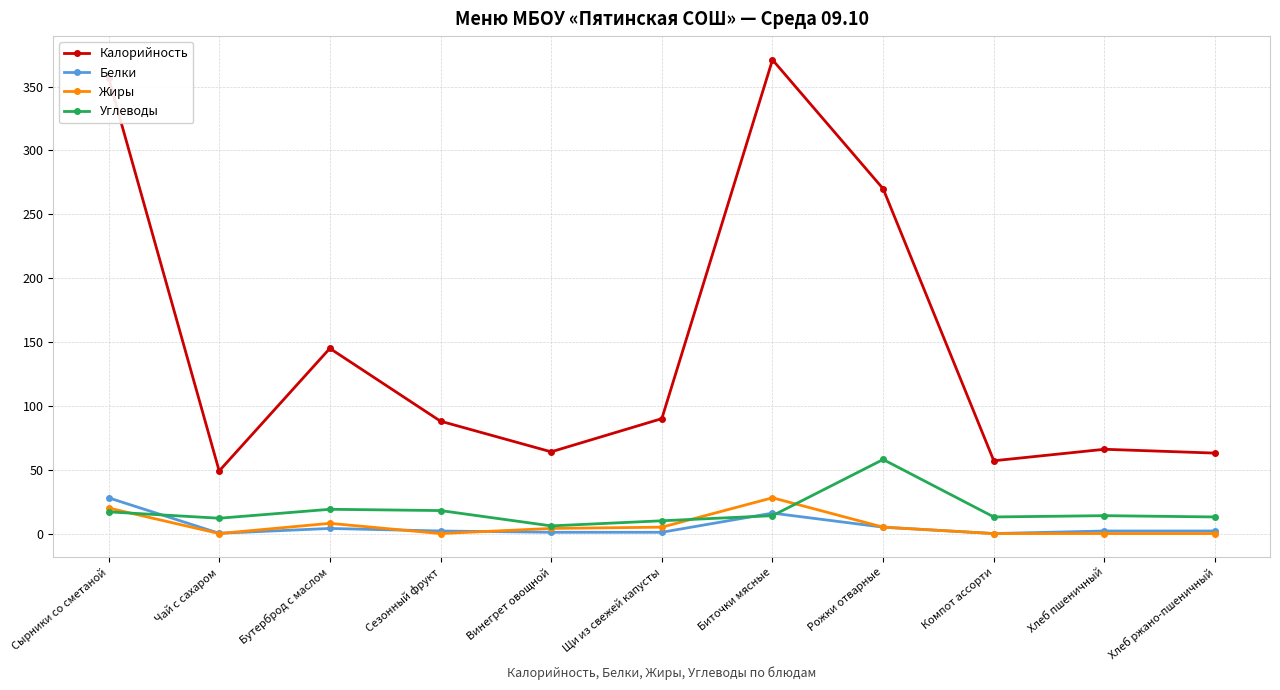

Where is the first local minimum for Калорийность?

Чай с сахаром